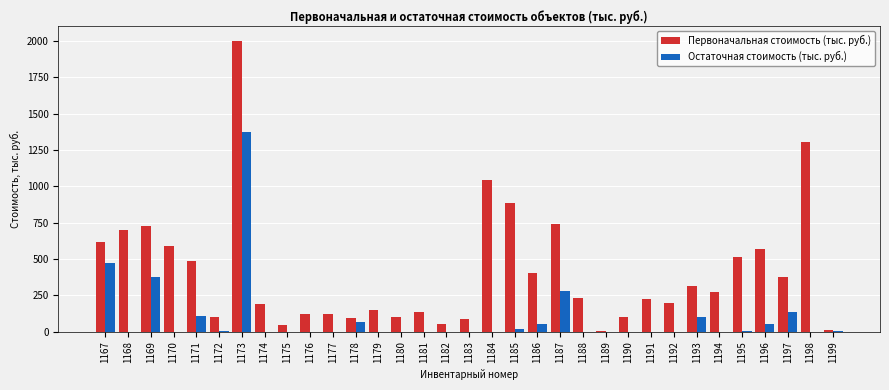

Which series has the largest range (max minus min)?

Первоначальная стоимость (тыс. руб.)